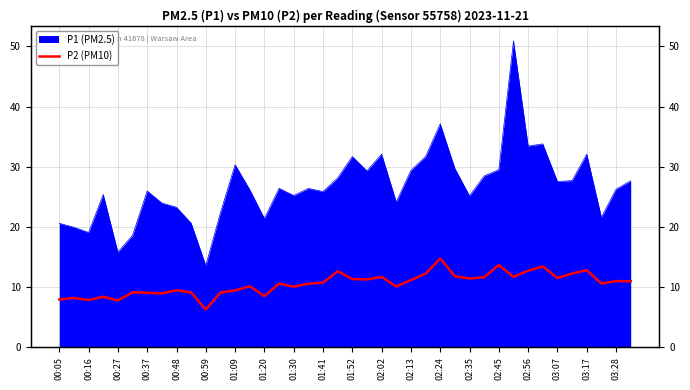

Count the number of values greater than 10.

26